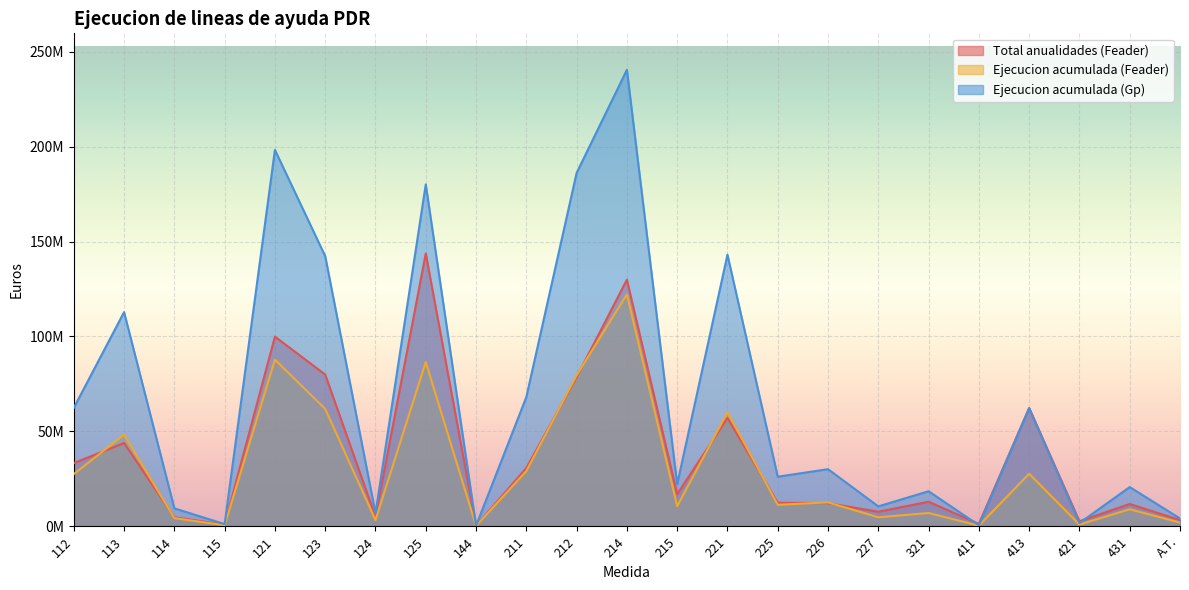

Where is the first local minimum for Total anualidades (Feader)?

115